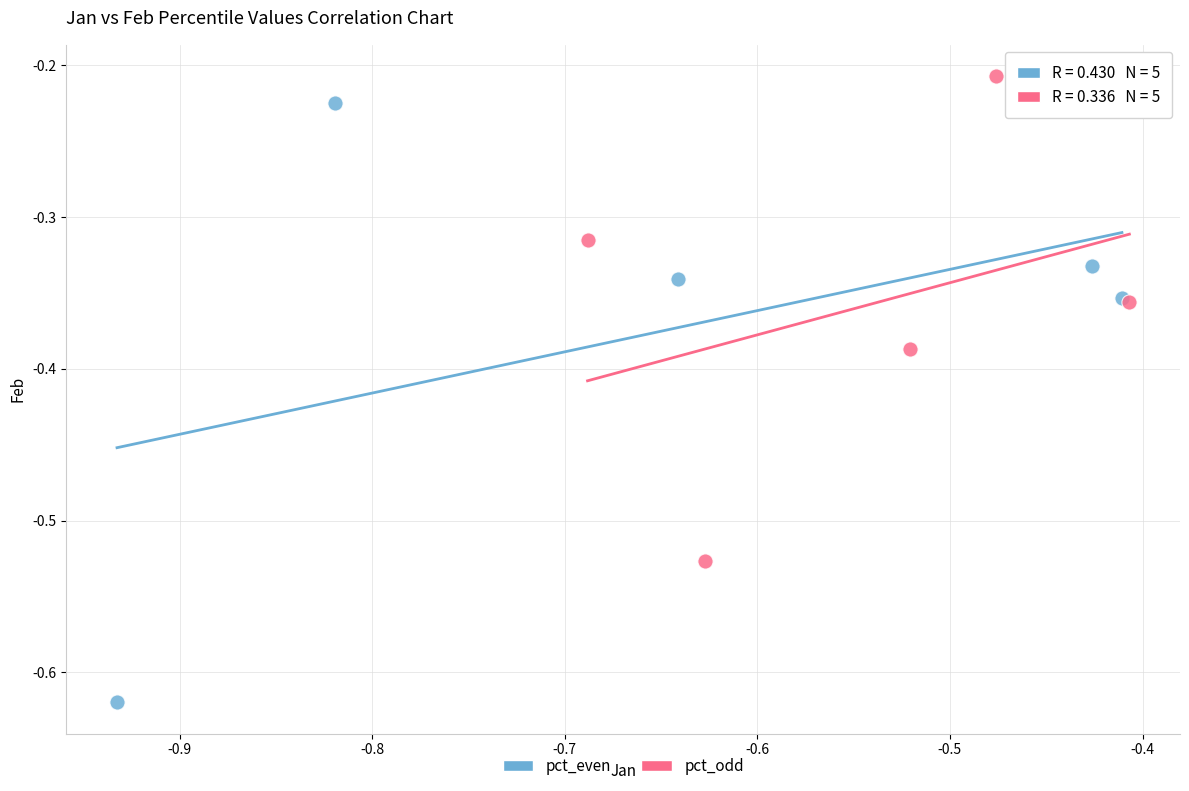

Which series has the largest Y range (max minus min)?

pct_even